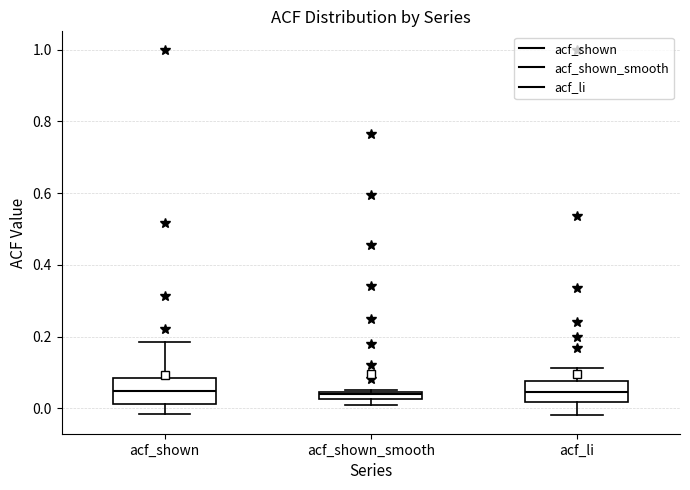

Where is the upper edge of the box for acf_shown_smooth on the y-axis? The values are not printed on the chart, so give them approximately, as read against the axis.

0.04